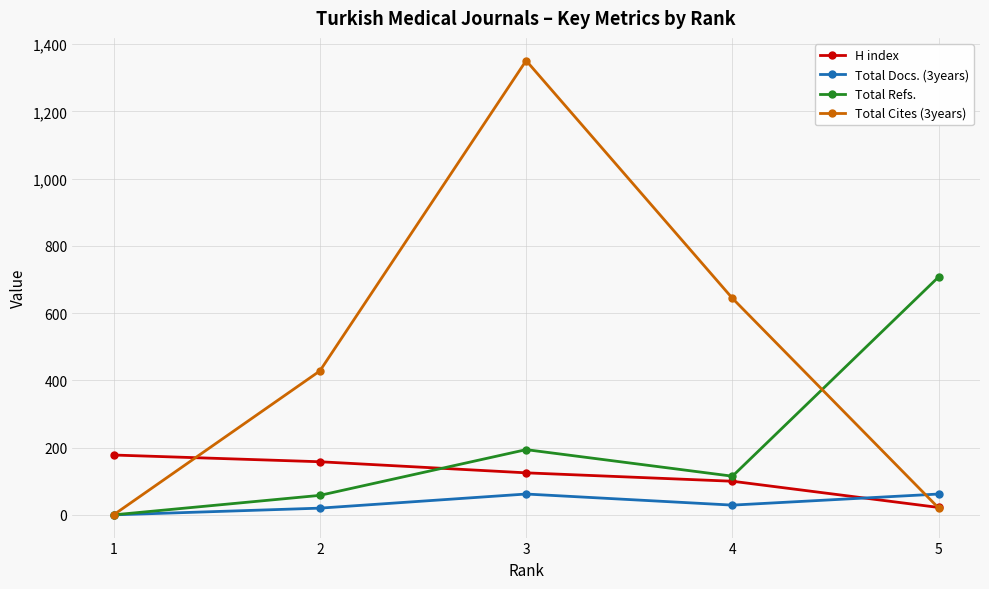

Rank the categories by Total Cites (3years) value from lowest to highest.

1, 5, 2, 4, 3